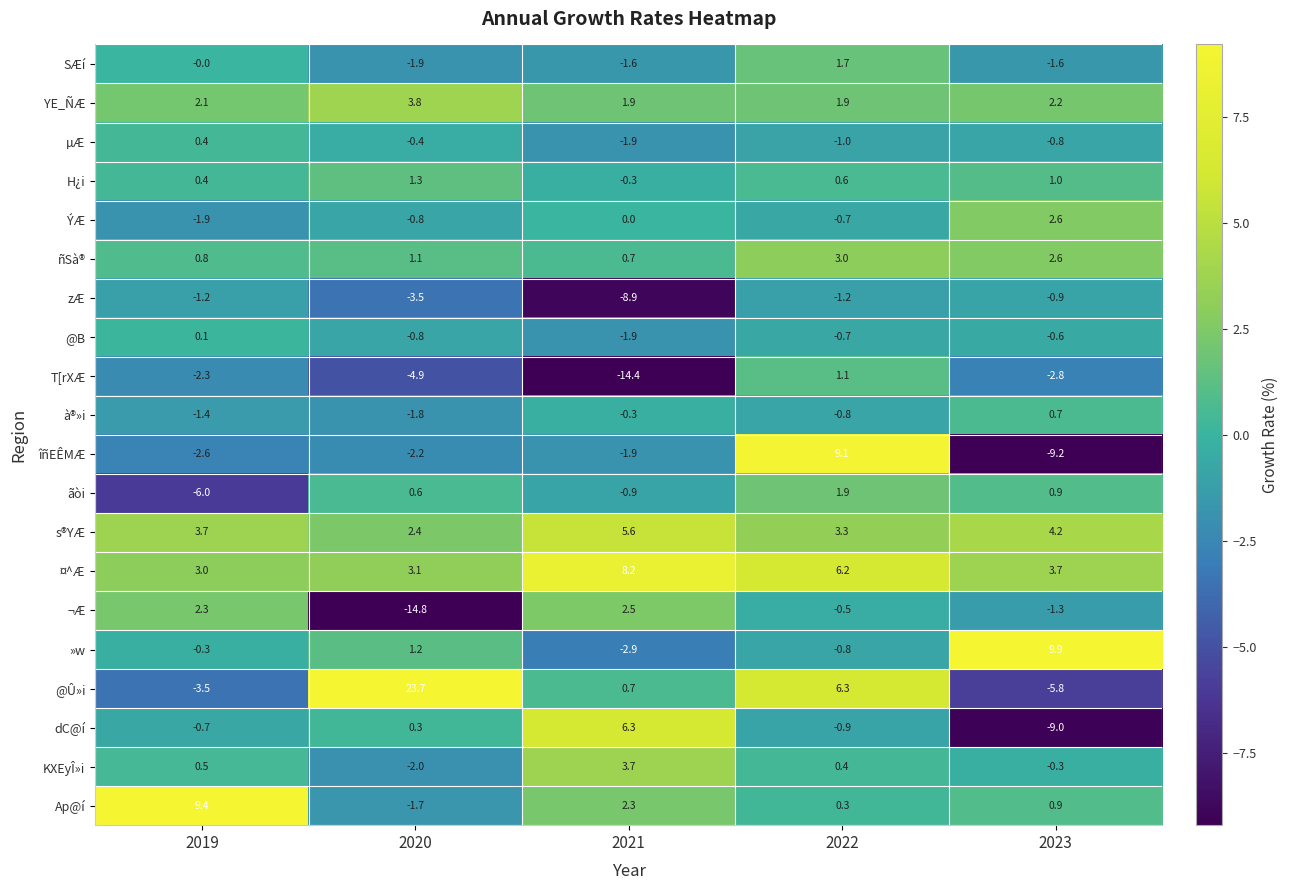

What is the maximum value shown in the chart?

23.7